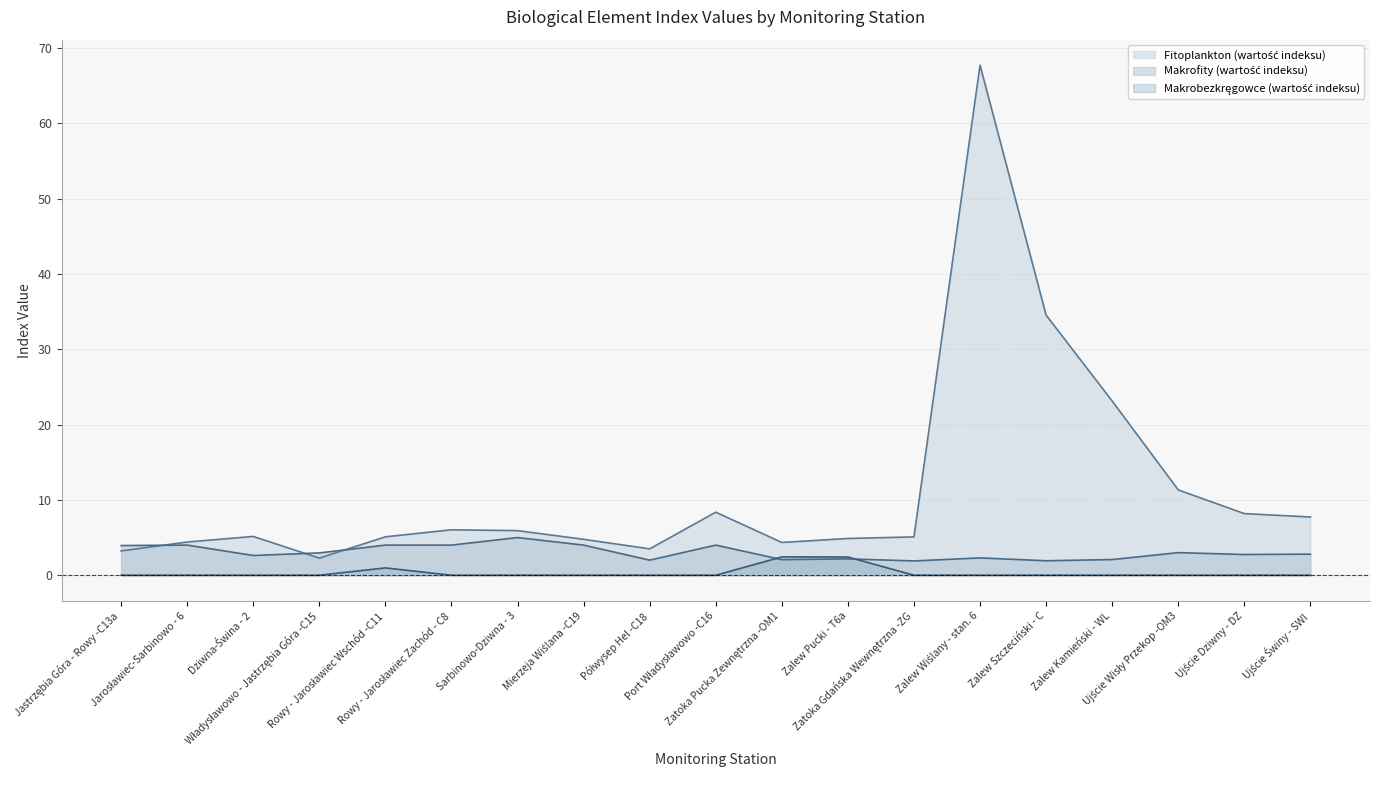

What position from the right is Mierzeja Wiślana -C19?

12